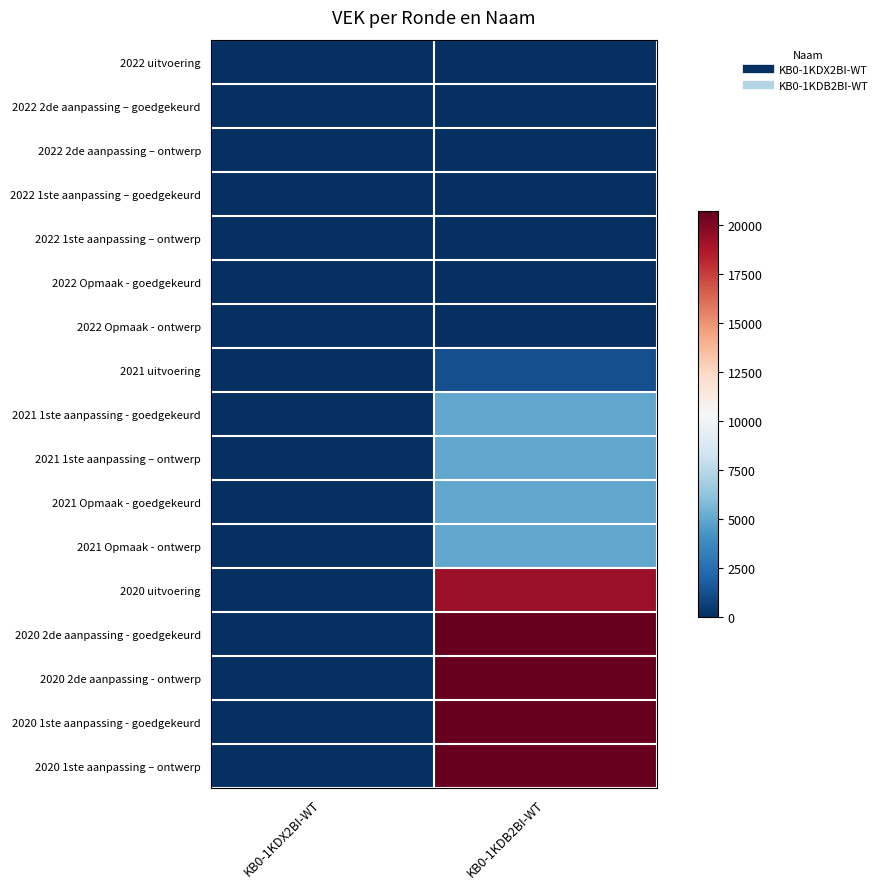

Count the number of data series in this chart.

17